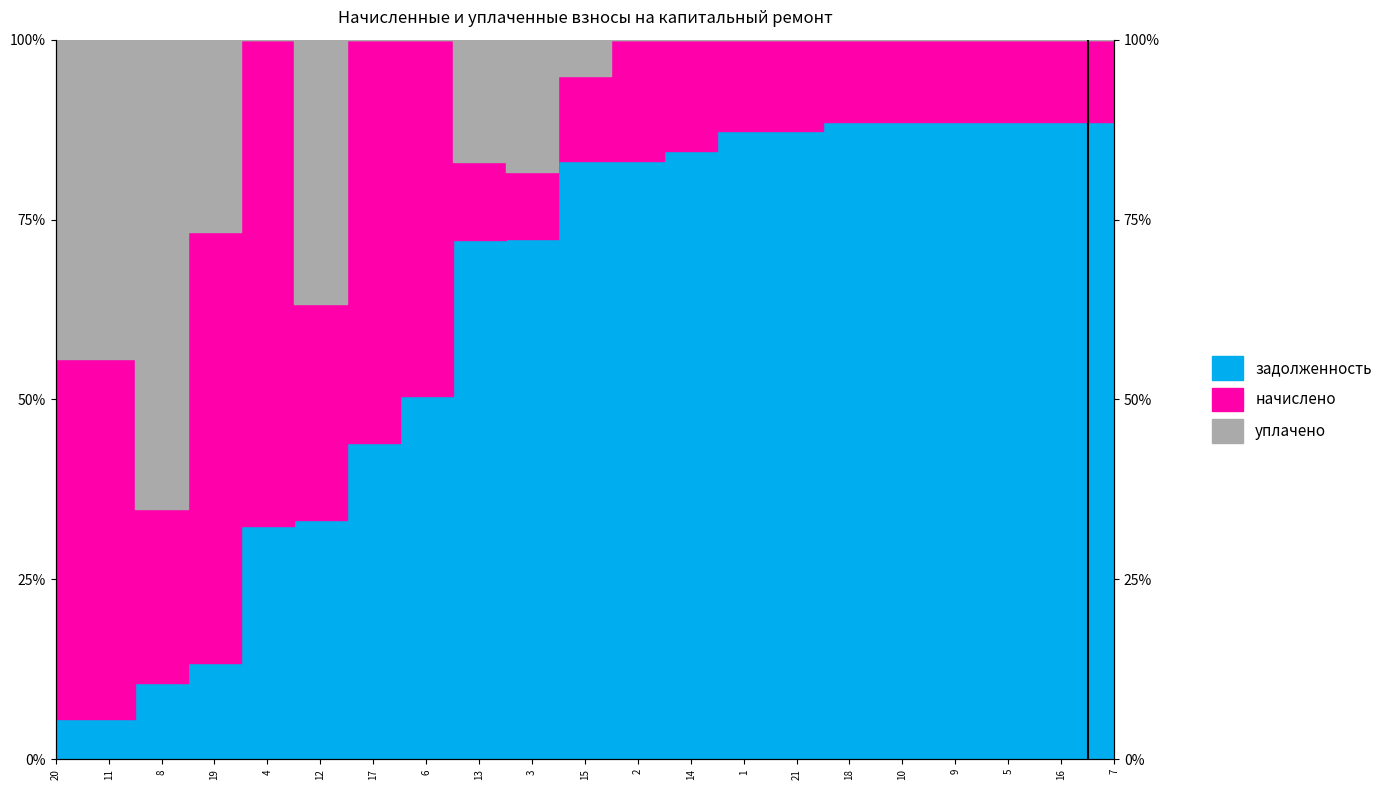

What is the difference between the maximum and second lowest values in the задолженность_line series?

83.0